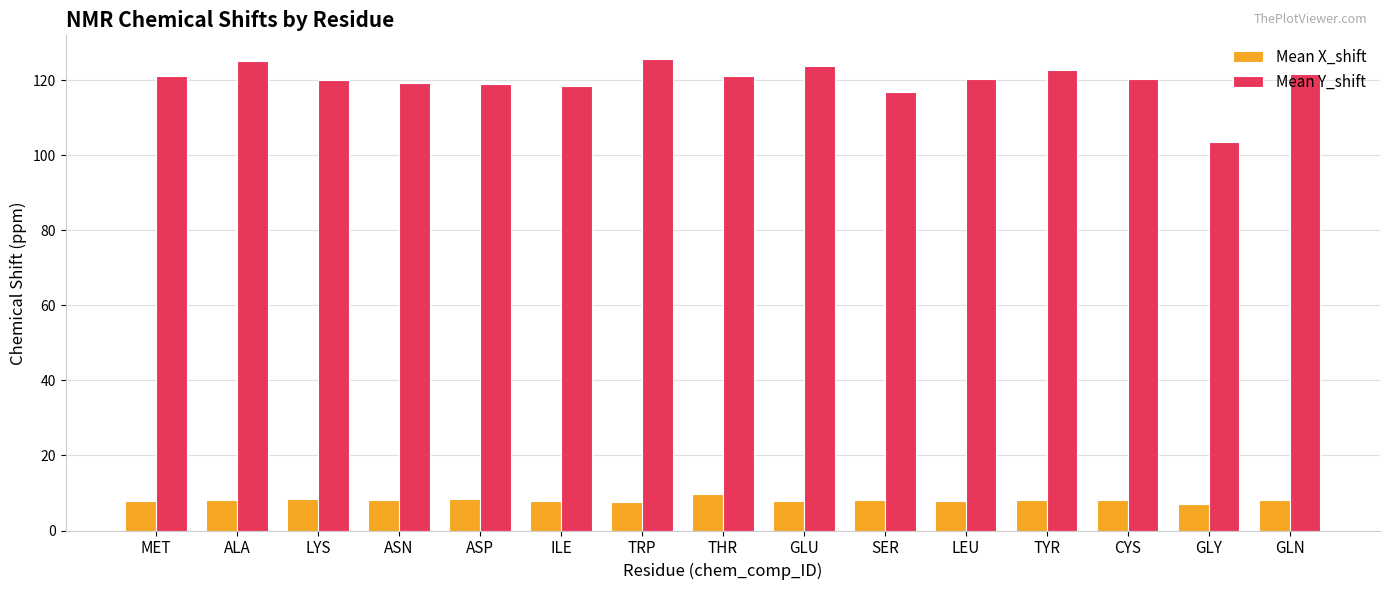

What is the sum of the Mean X_shift values at LYS and ASN?

16.3